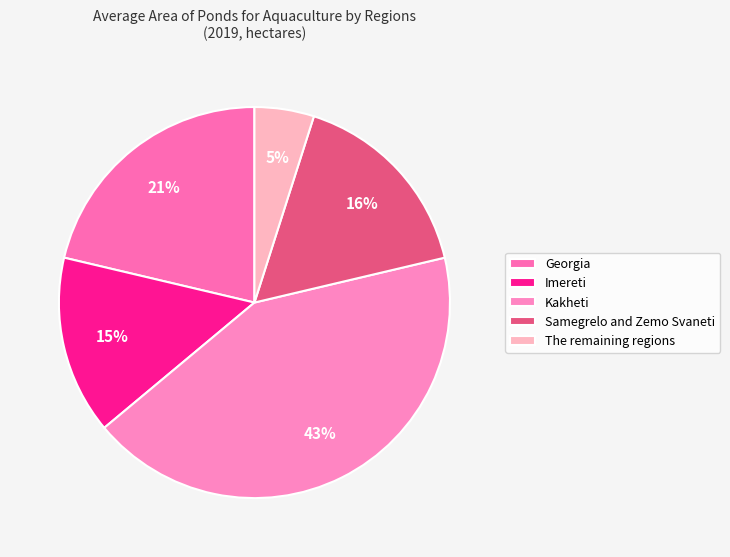

What percentage is the Kakheti slice, to the nearest percent?

43%